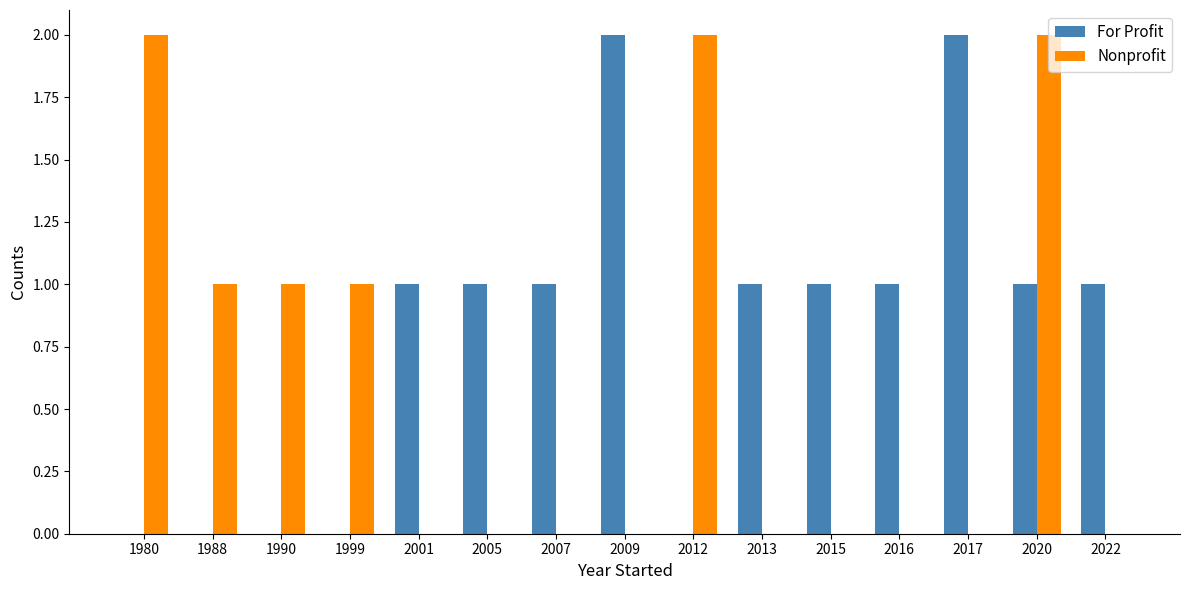

How many groups of bars are there?

15